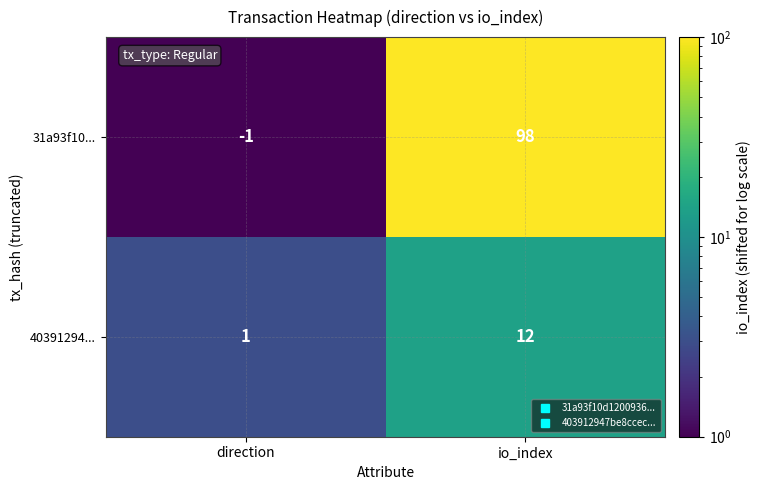

Rank the series by their average value, from highest to lowest.

31a93f10..., 40391294...